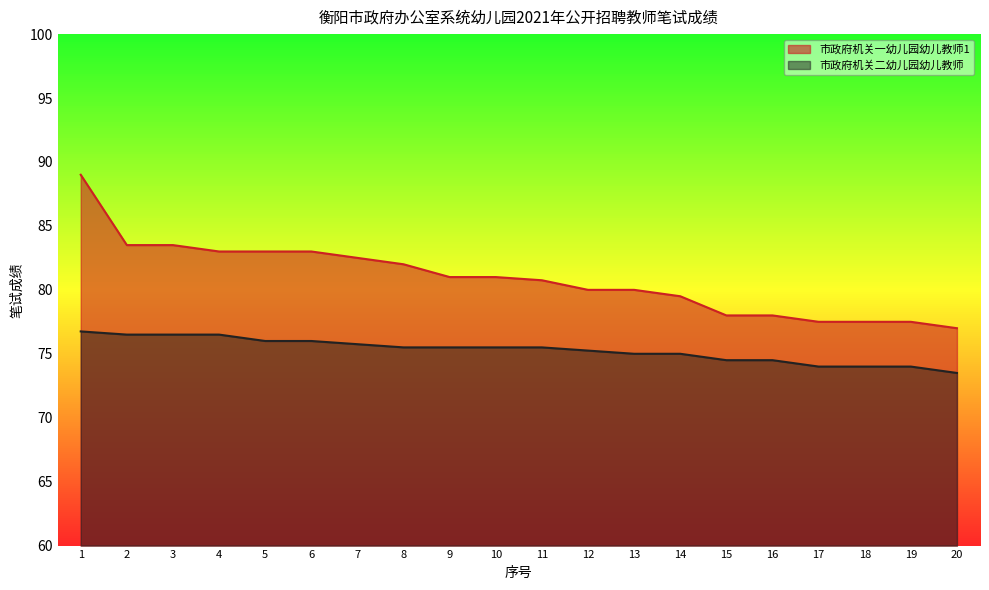

Is the value of 市政府机关二幼儿园幼儿教师 at 15 greater than the value of 市政府机关一幼儿园幼儿教师1 at 3?

No